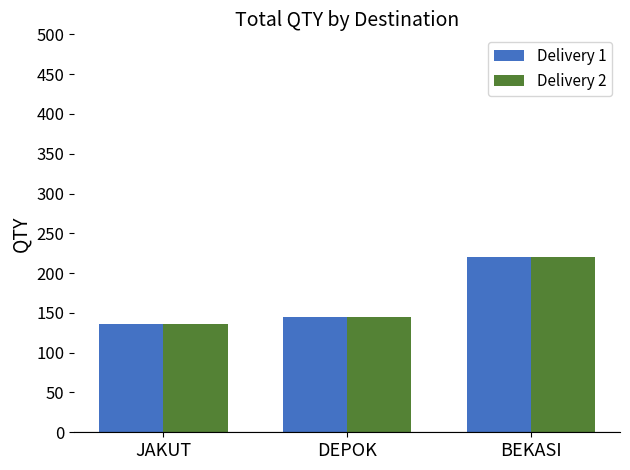

At which label is Delivery 2 closest to 178?

DEPOK